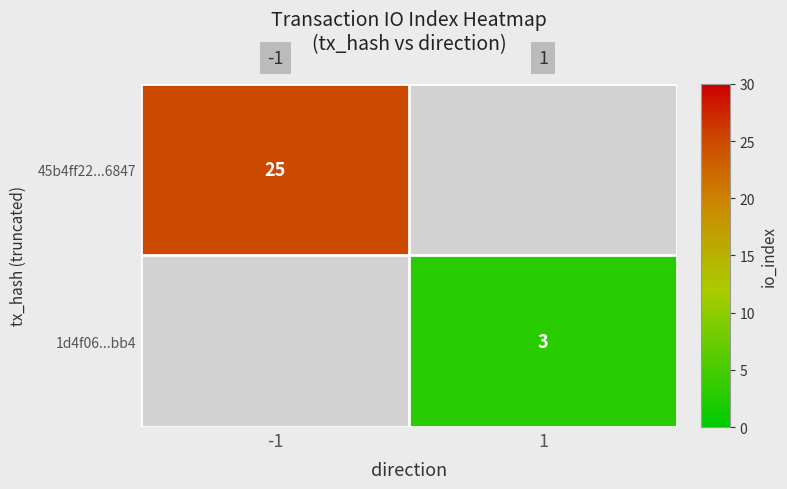

The 1d4f06...bb4 series shows 3 at 1. True or false?

True